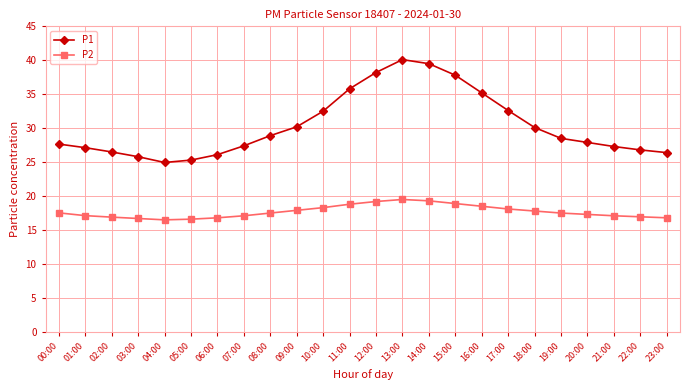

The value of P1 at 10:00 is 46.9. True or false?

False